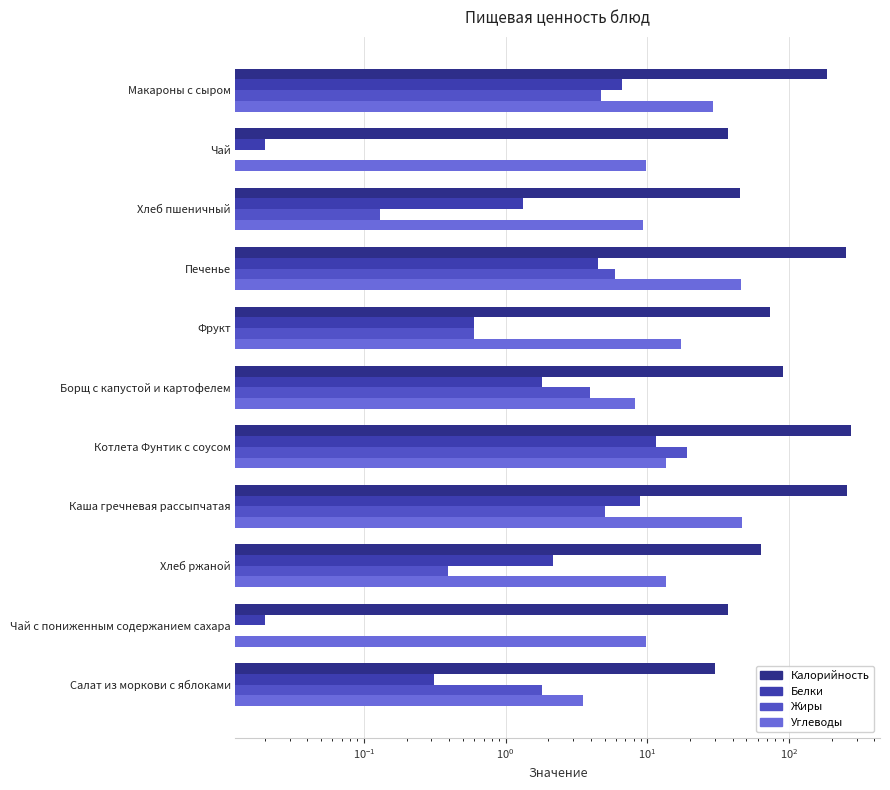

How many data points does each series have?

11